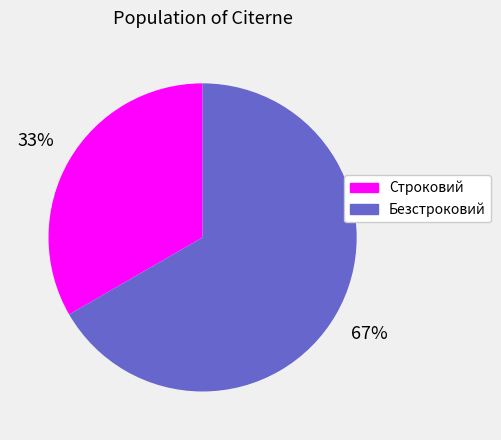

Rank the categories by value from lowest to highest.

Строковий, Безстроковий